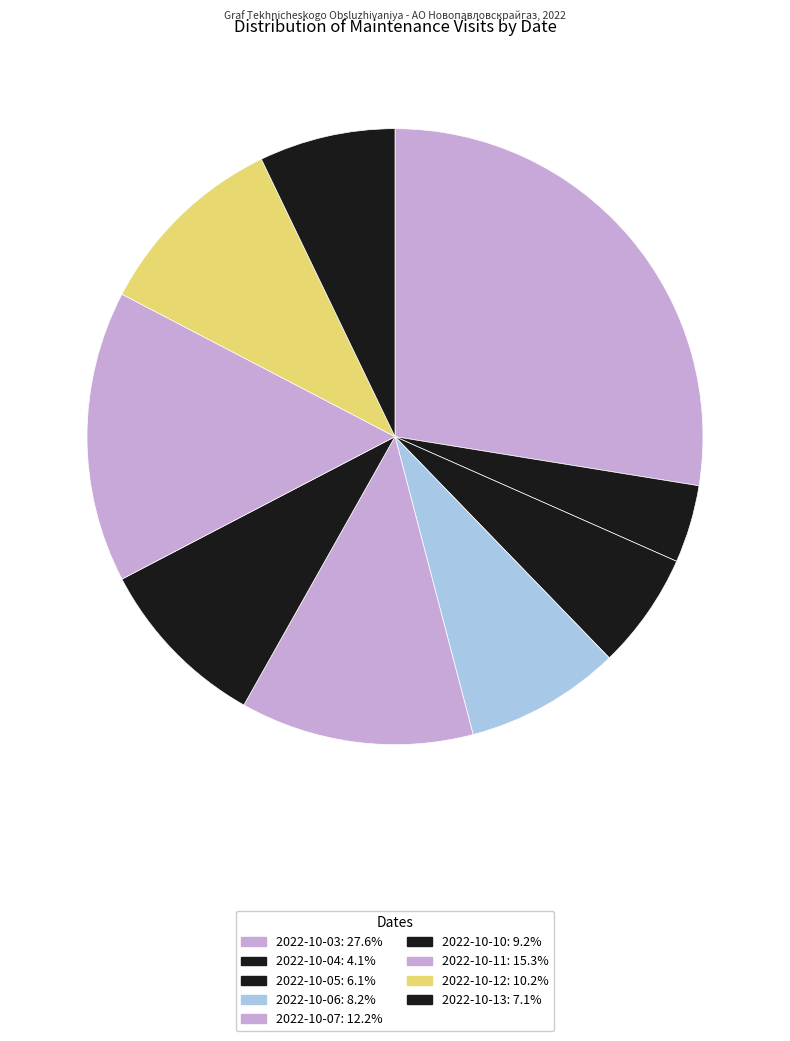

How many slices are in this pie chart?

9